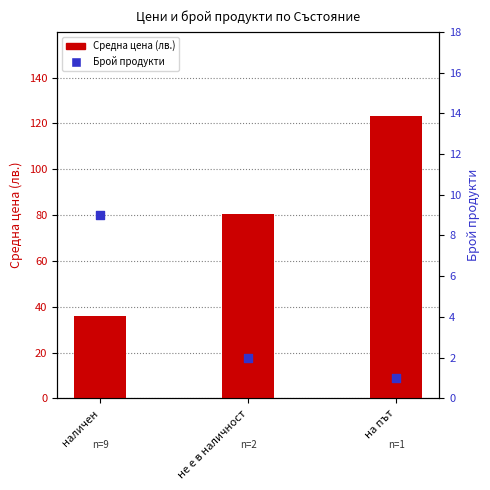

What are all the series names shown in the legend?

Средна цена, Брой продукти